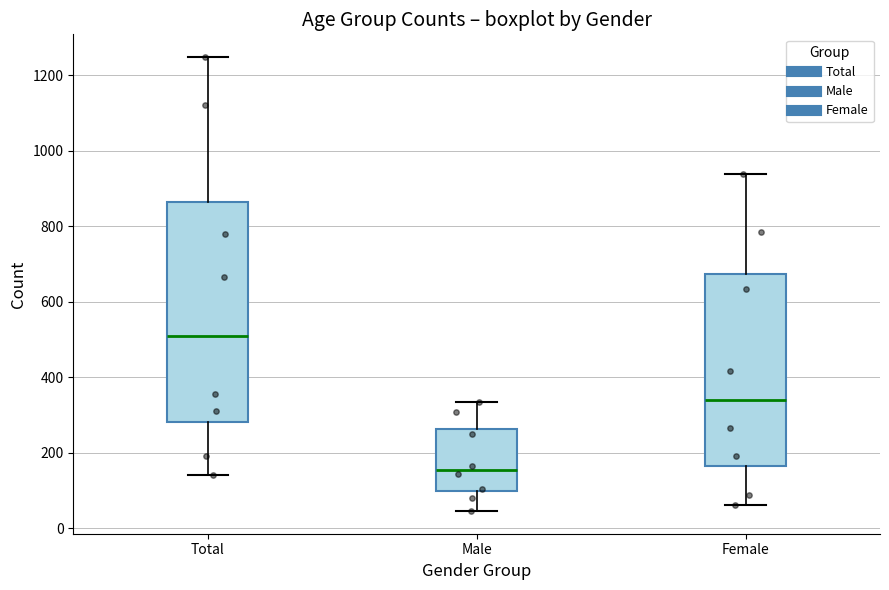

Reading left to right, read every box against the y-axis: the position of its median line, the range the box covers, and the ends of its whiskers. The values are not printed on the chart, so give them approximately, as read against the axis.

Total: median 520, box 280 to 860, whiskers 140 to 1240
Male: median 160, box 100 to 260, whiskers 40 to 340
Female: median 340, box 160 to 680, whiskers 60 to 940